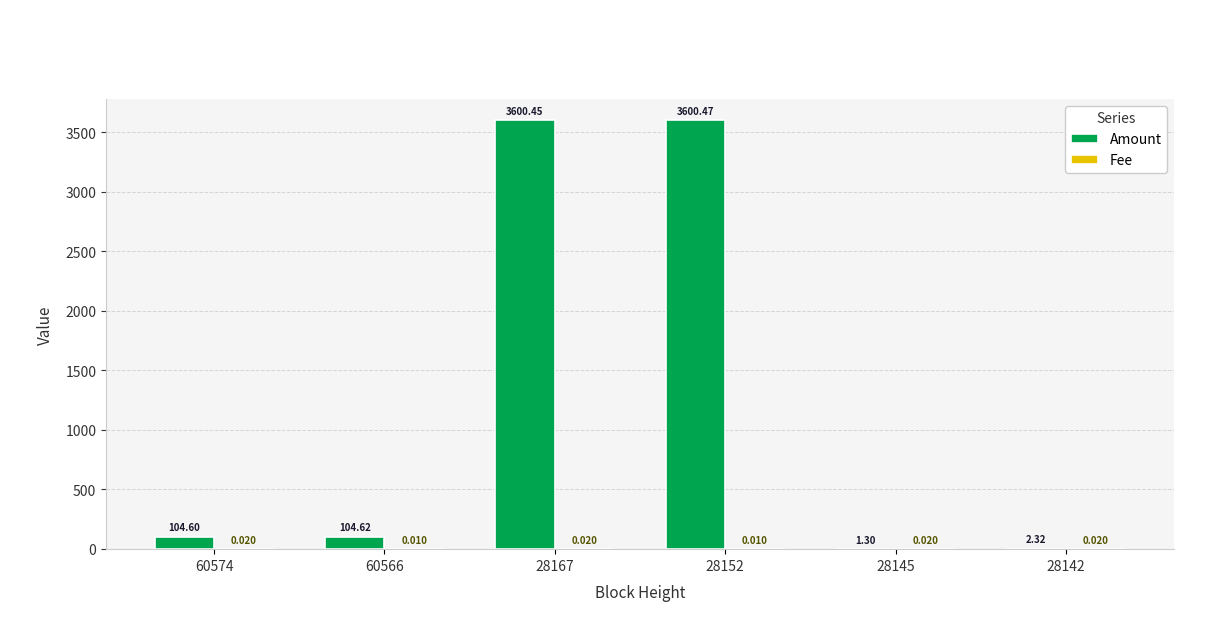

How many data points does each series have?

6